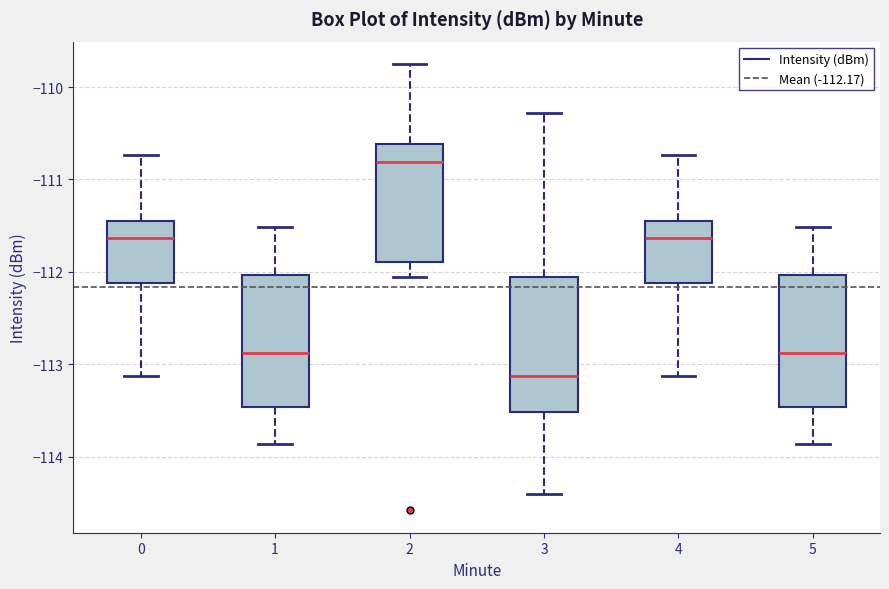

Where does the lower whisker of the box at x = 1 end on the y-axis? The values are not printed on the chart, so give them approximately, as read against the axis.

-113.9